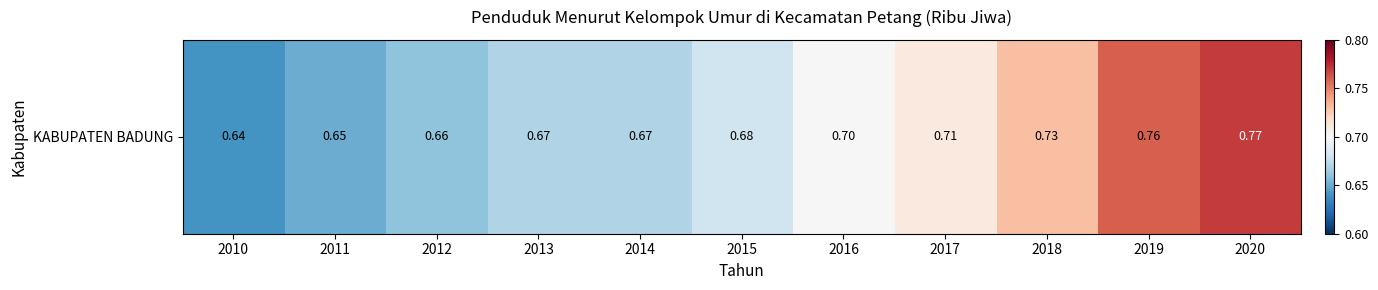

At which label is the value closest to 0?

2010